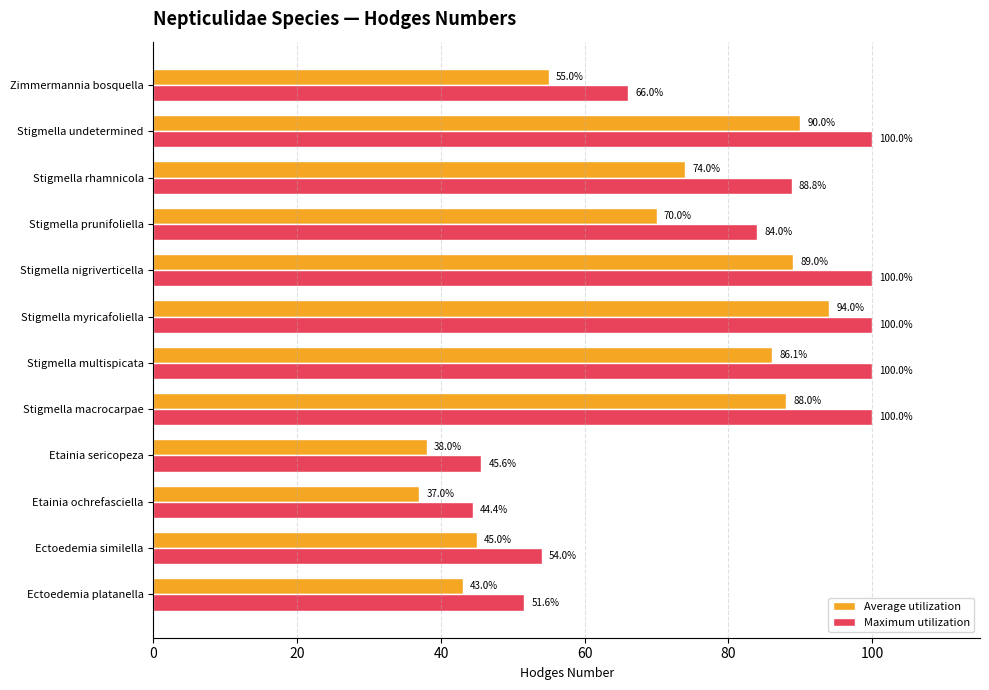

Which series changed the most between Etainia sericopeza and Stigmella myricafoliella?

Average utilization